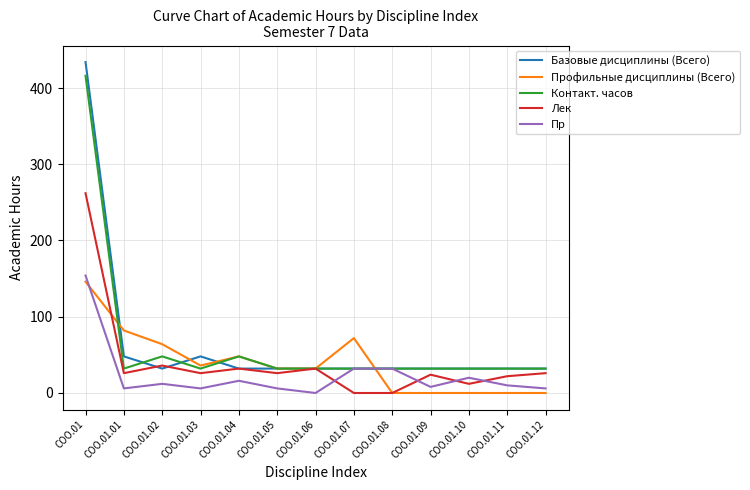

How many lines are shown in the chart?

5